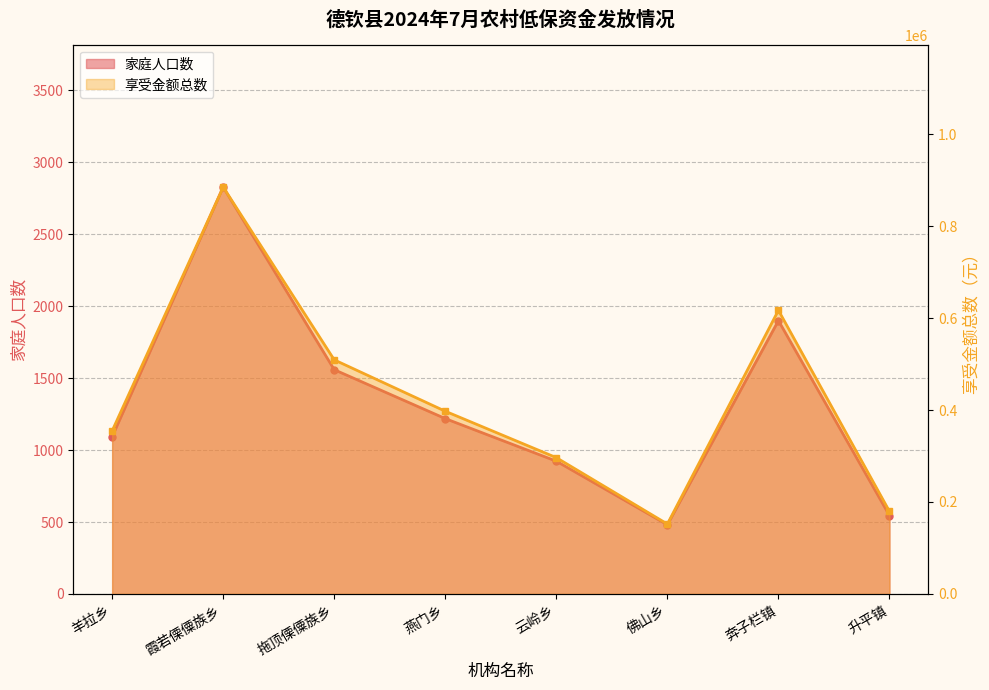

What is the difference between the highest and lowest values at 佛山乡?

151565